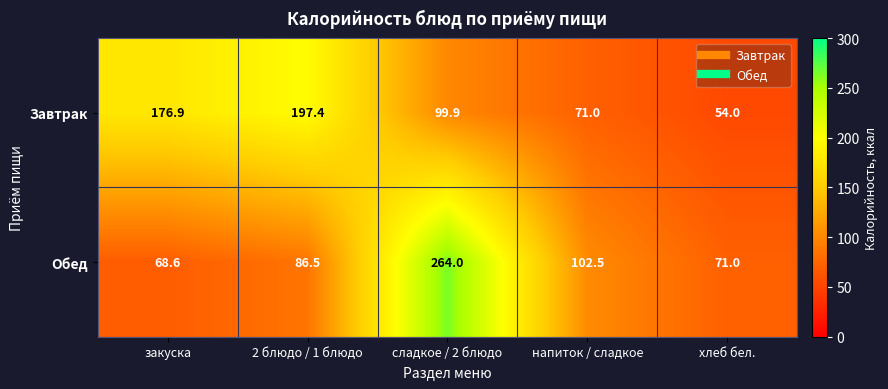

List the series in order of their peak value, highest first.

Обед, Завтрак